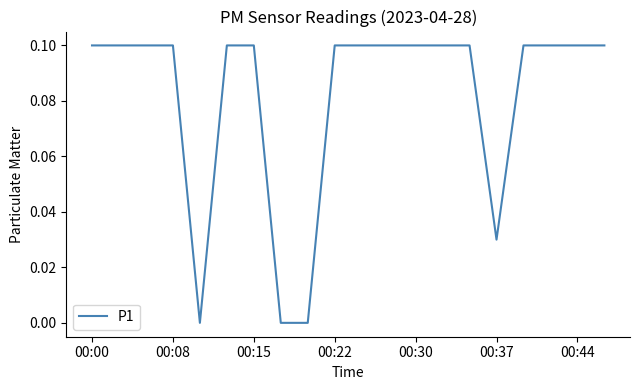

Reading left to right, what are all the values shown in this chart?

0.1	0.1	0.1	0.1	0.0	0.1	0.1	0.0	0.0	0.1	0.1	0.1	0.1	0.1	0.1	0.0	0.1	0.1	0.1	0.1